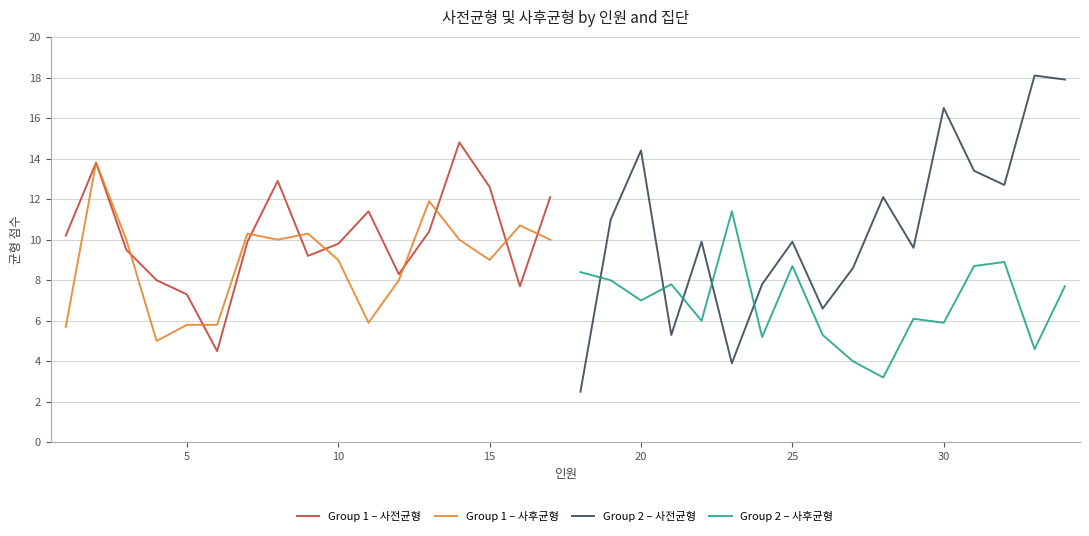

How many series are shown in this chart?

4